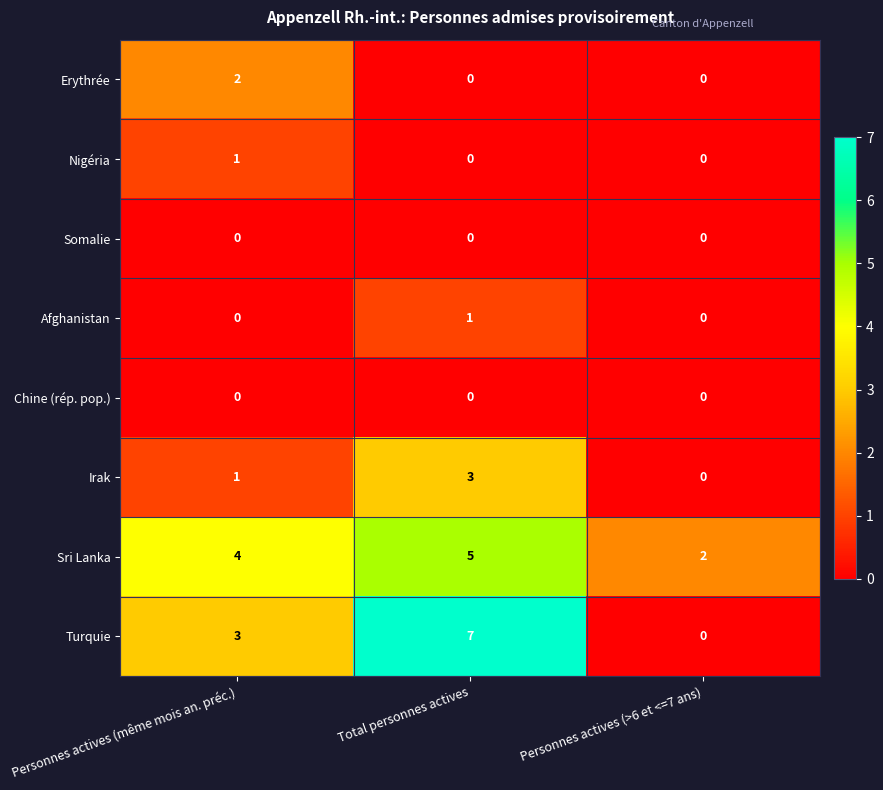

Which category has the lowest value in the Sri Lanka series?

Personnes actives (>6 et <=7 ans)